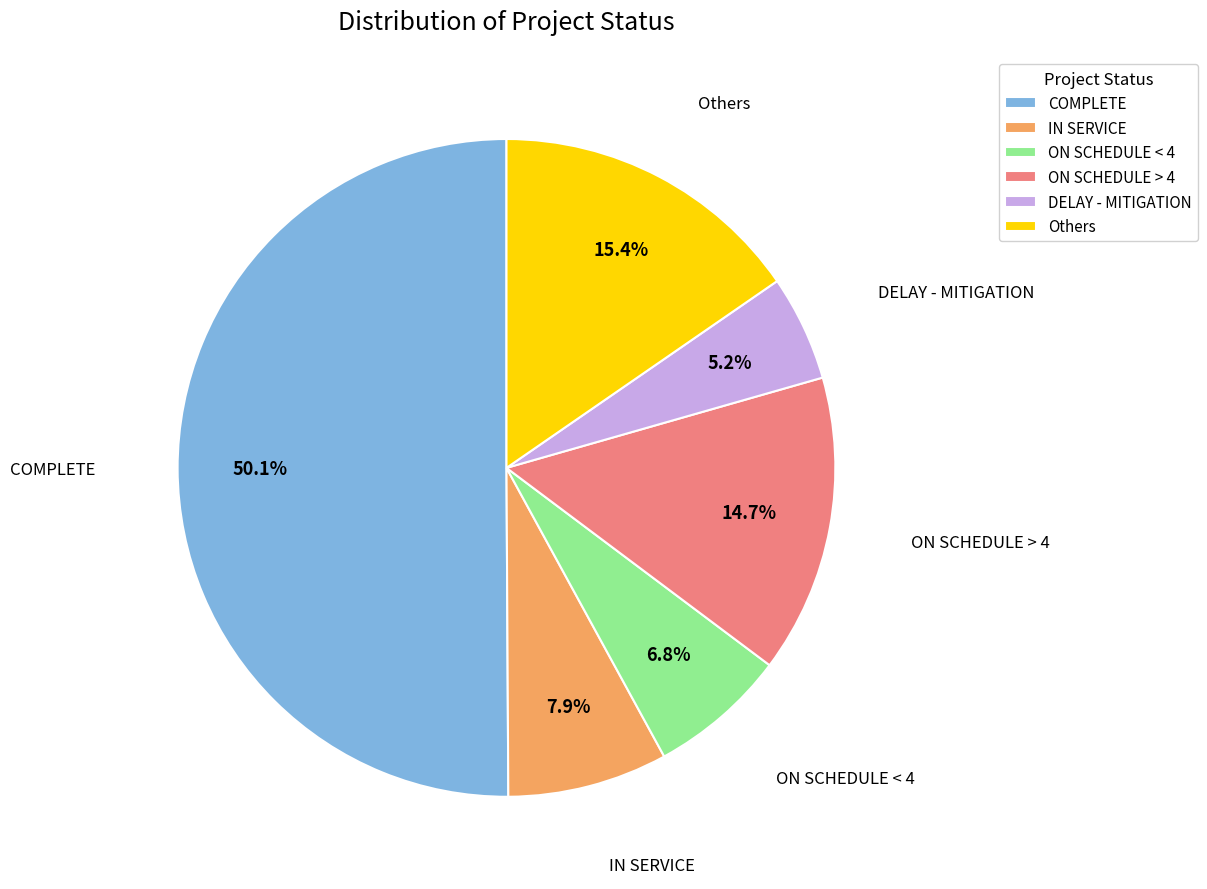

Rank the categories by value from lowest to highest.

DELAY - MITIGATION, ON SCHEDULE < 4, IN SERVICE, ON SCHEDULE > 4, Others, COMPLETE